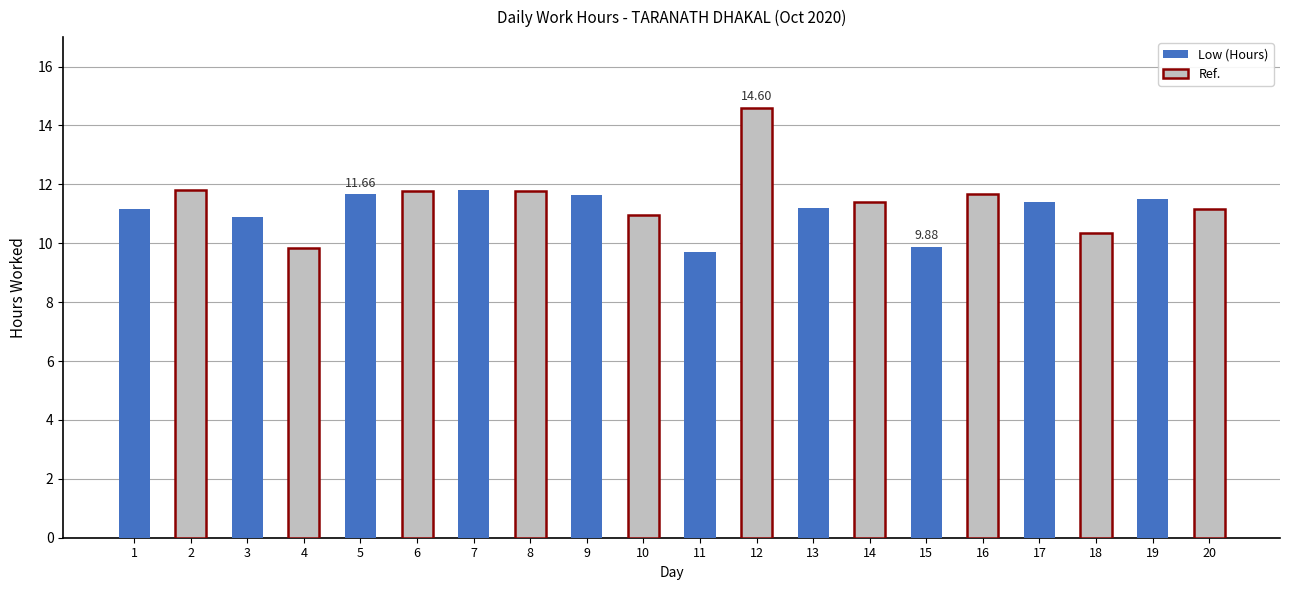

What is the sum of the values at 19 and 14?

22.9